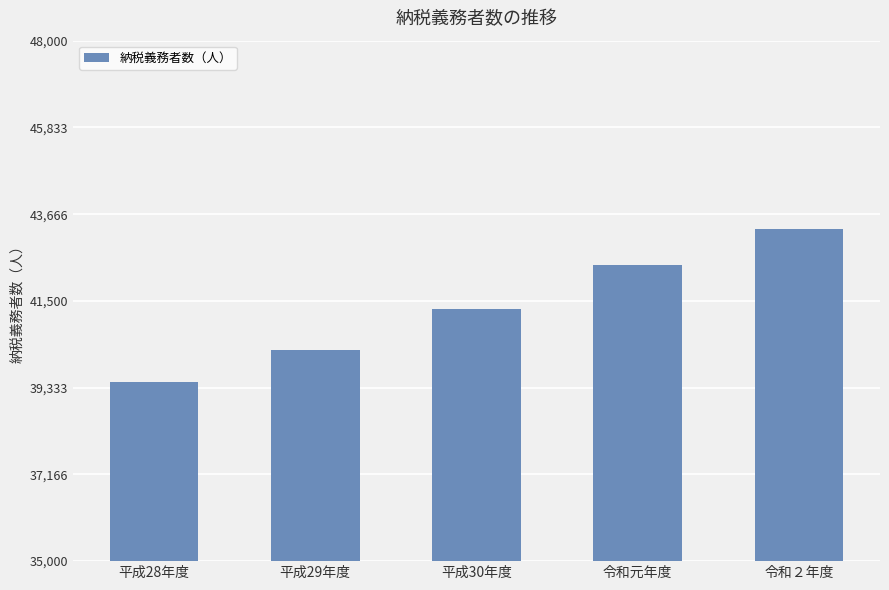

Count the values in the range 40279 to 42407.

3